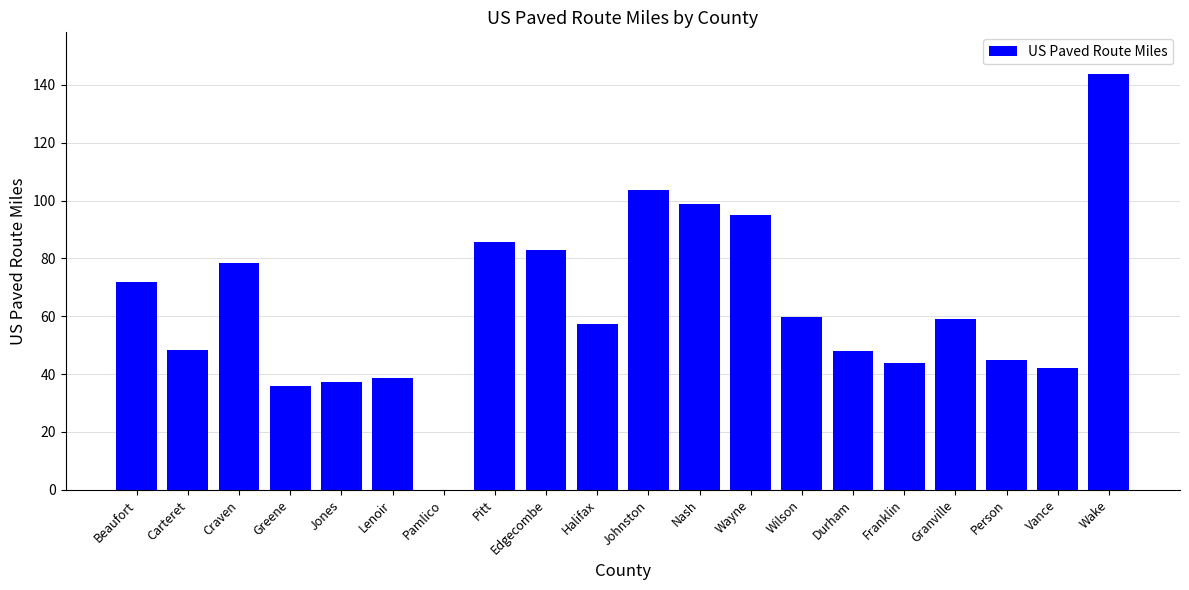

Does the chart contain stacked bars?

No